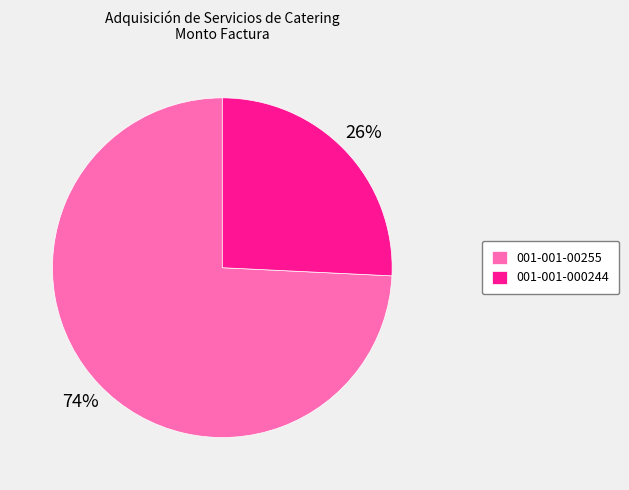

Combined, do 001-001-00255 and 001-001-000244 account for over 50%?

Yes